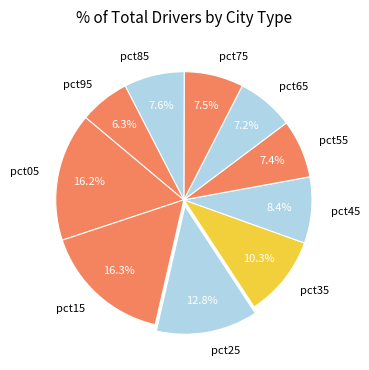

Is it true that pct15 is 30% of the pie?

False